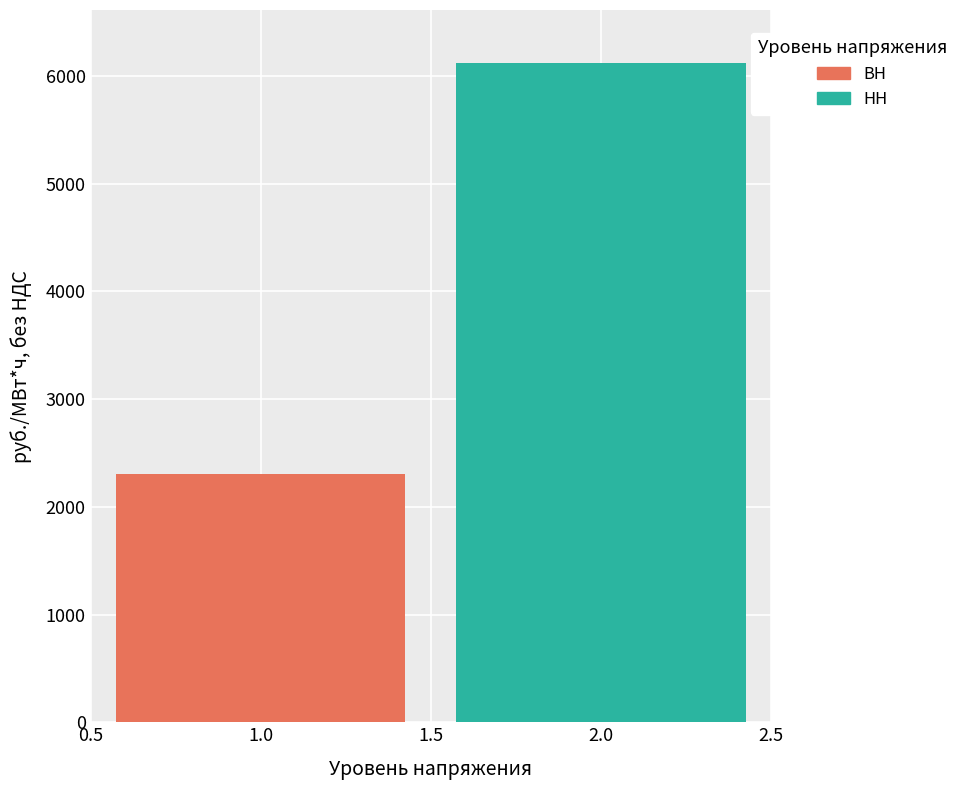

Rank the series by their maximum value, from lowest to highest.

ВН, НН